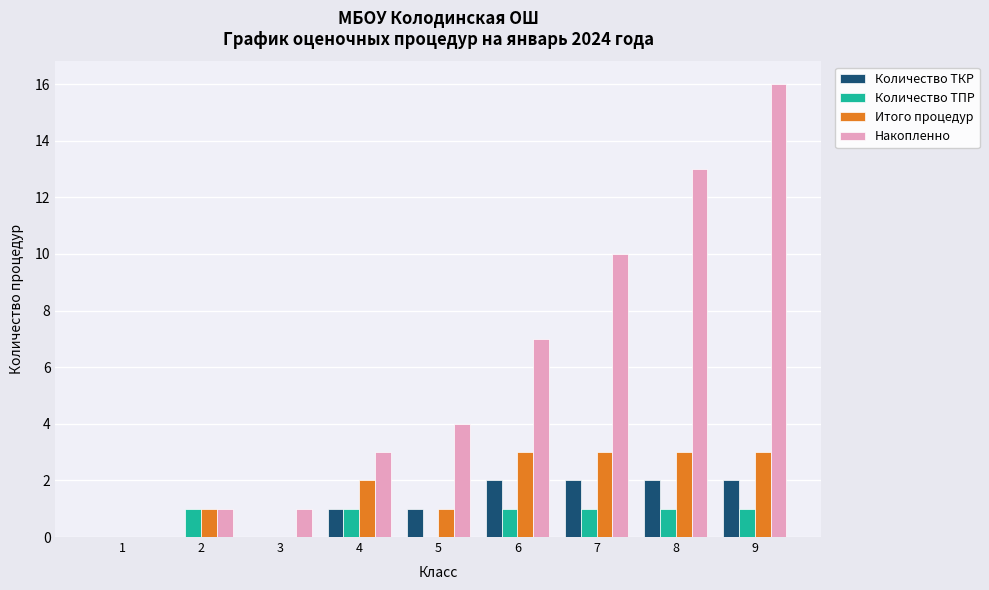

Between 1 and 6, which series saw the biggest shift?

Накопленно